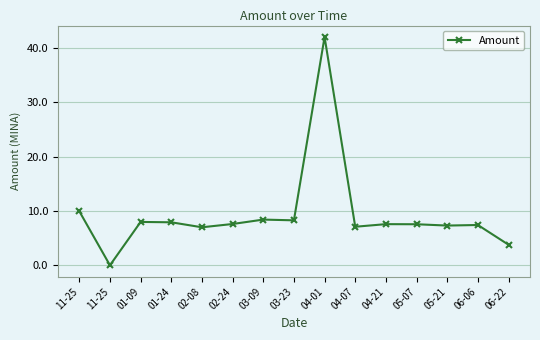

What is the change in value from 11-25 to 03-09?

-1.5